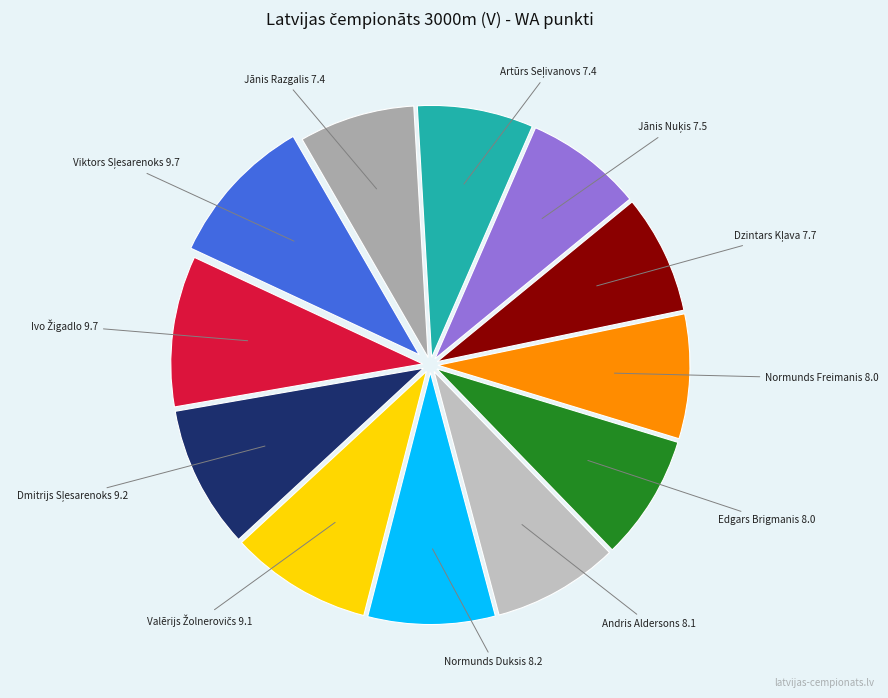

Is there any slice that represents more than half of the pie?

No